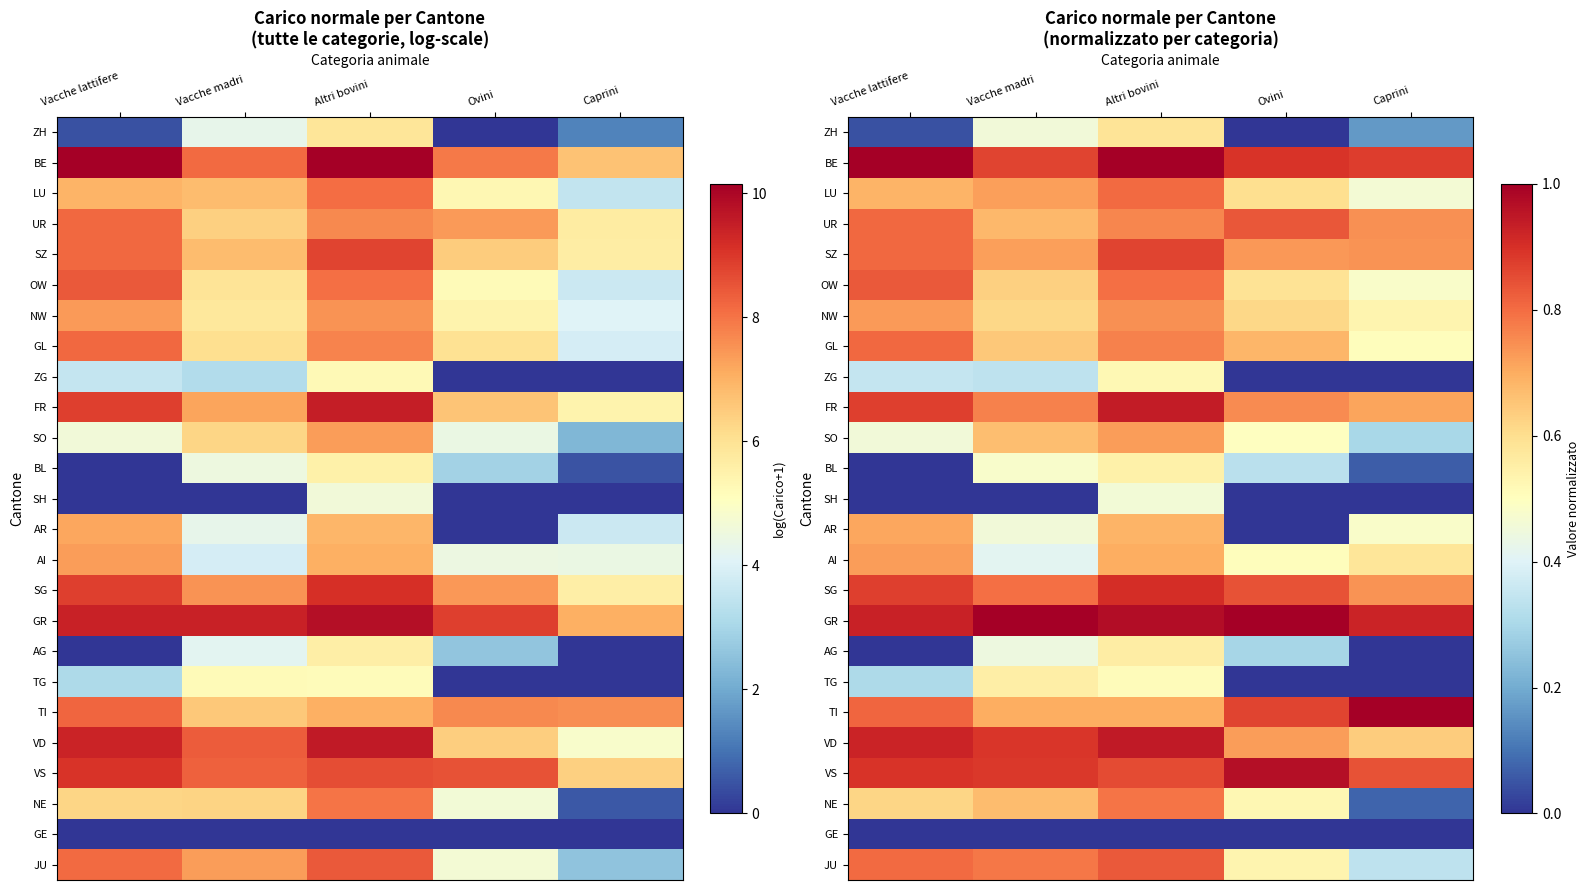

What is the maximum value shown in the chart?

1.0